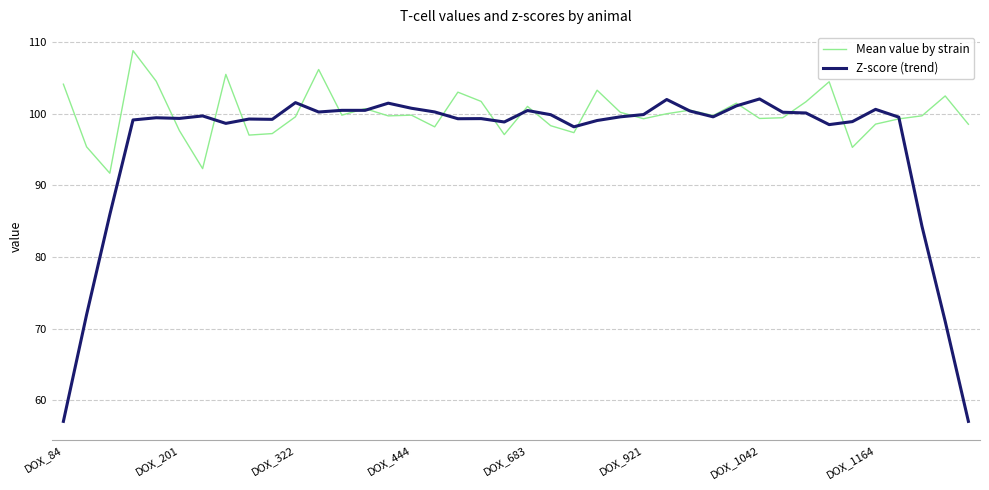

List the series in order of their overall mean, lowest first.

Z-score (trend), Mean value by strain